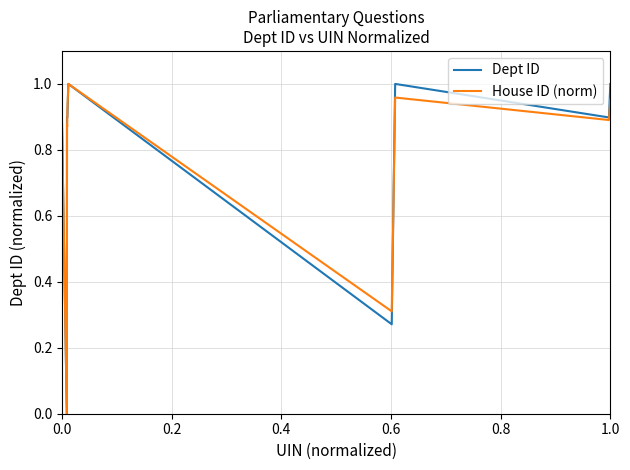

How many lines are shown in the chart?

2